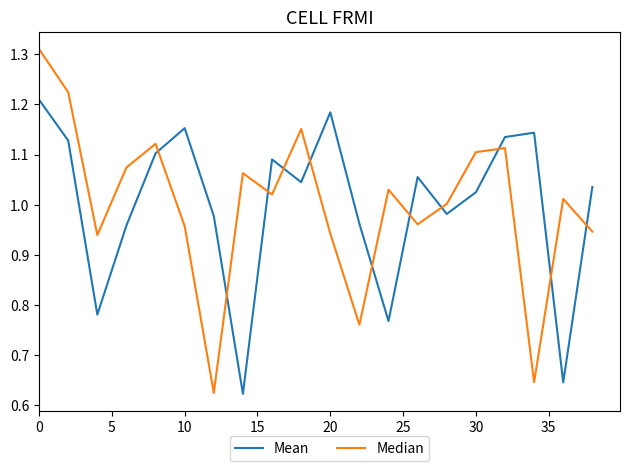

Which series has the largest range (max minus min)?

Median